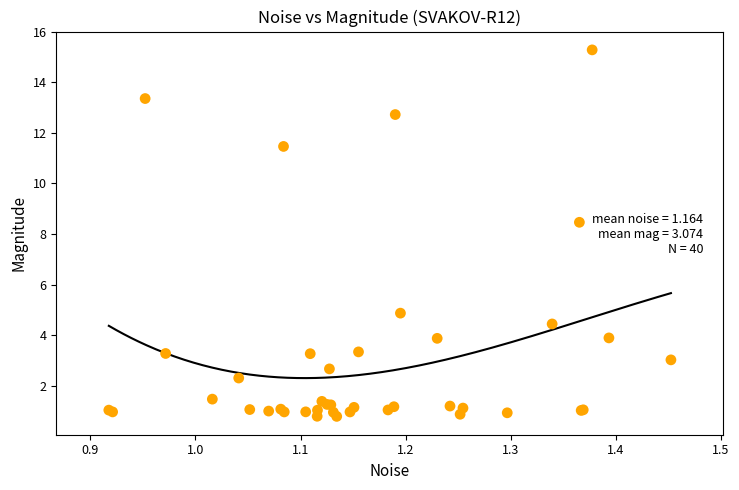

What Y value in the scatter plot is closest to 8?

8.5